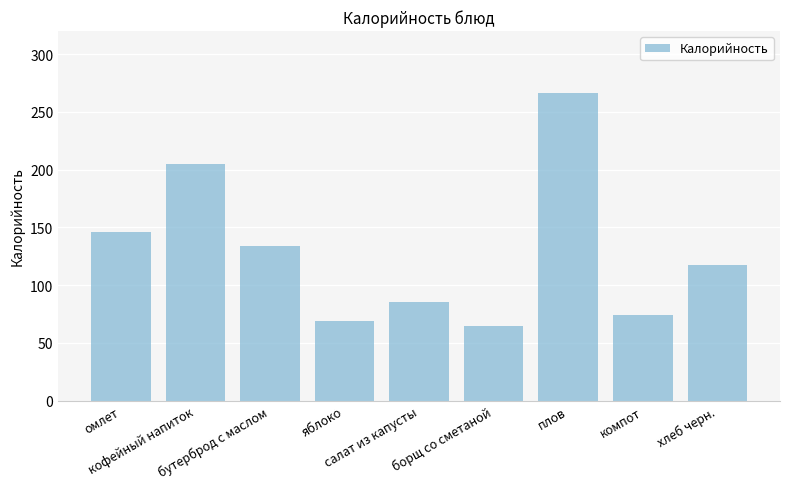

List the labels in order of value, largest first.

плов, кофейный напиток, омлет, бутерброд с маслом, хлеб черн., салат из капусты, компот, яблоко, борщ со сметаной